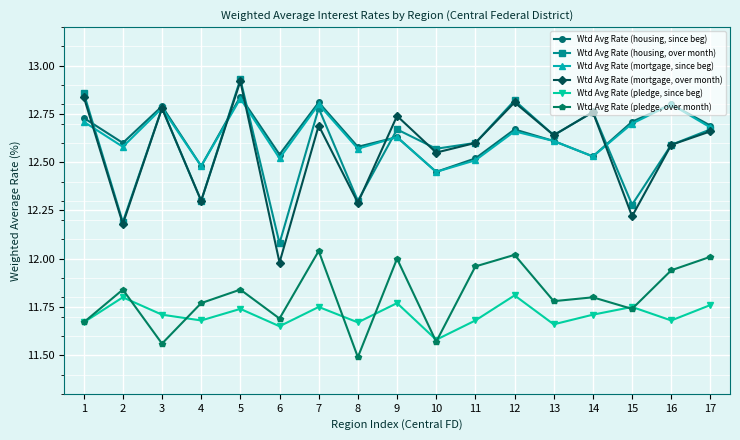

How many values in the Wtd Avg Rate (mortgage, over month) series exceed 12?

16